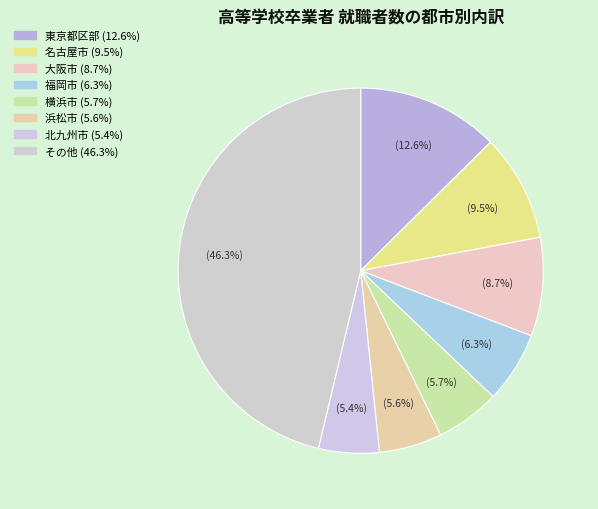

How many segments does this pie chart have?

8